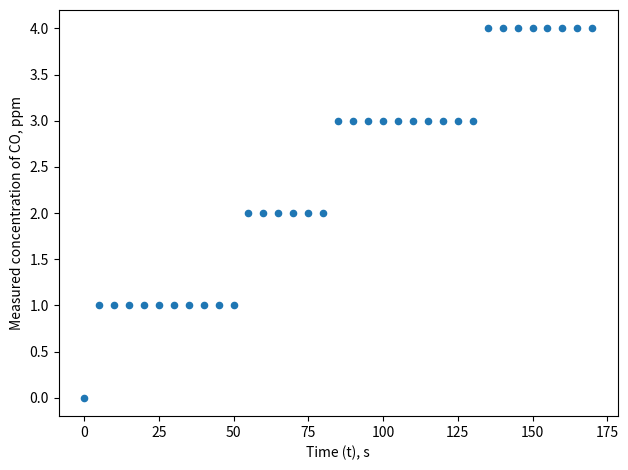

What is the range of Y values (max minus min)?

4